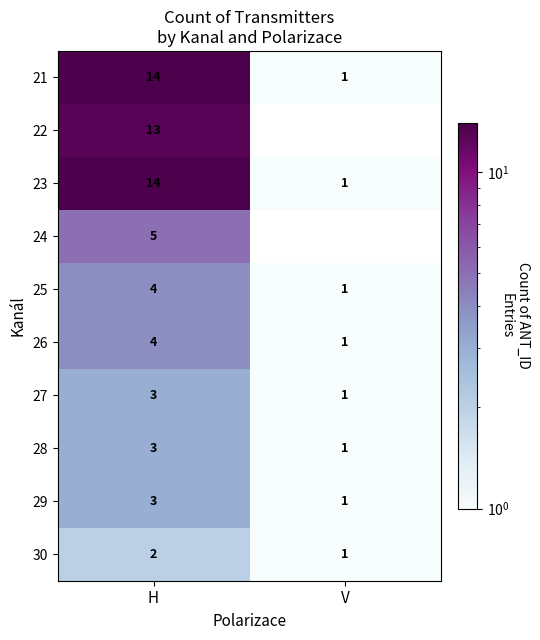

List the labels in order of 28 value, largest first.

H, V